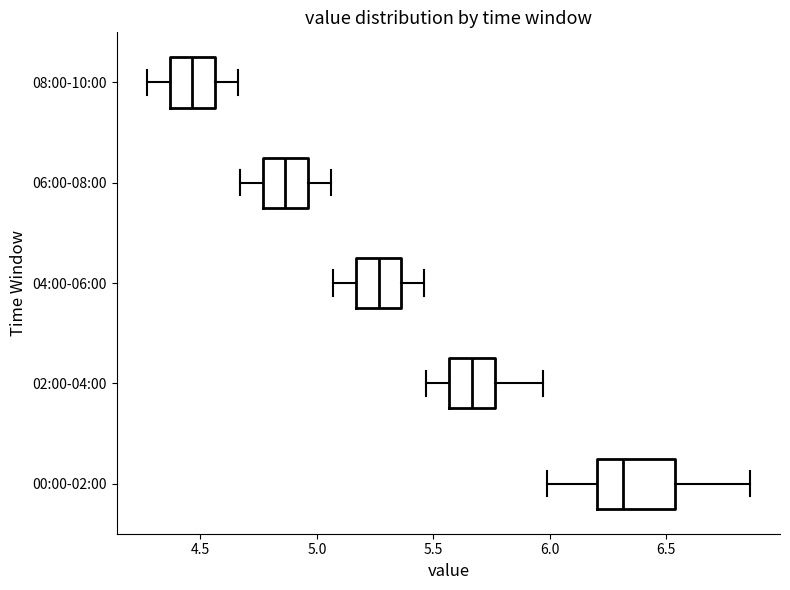

Which box's median line is the furthest to the right?

00:00-02:00